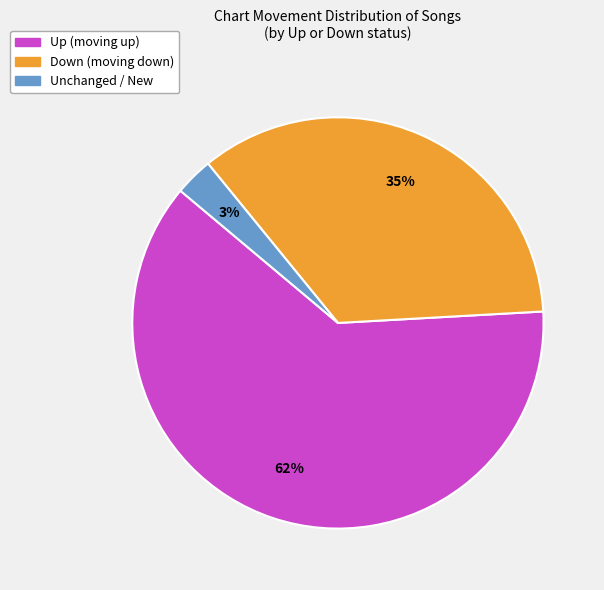

To the nearest percent, what is the difference between the largest and smallest slice percentages?

59%